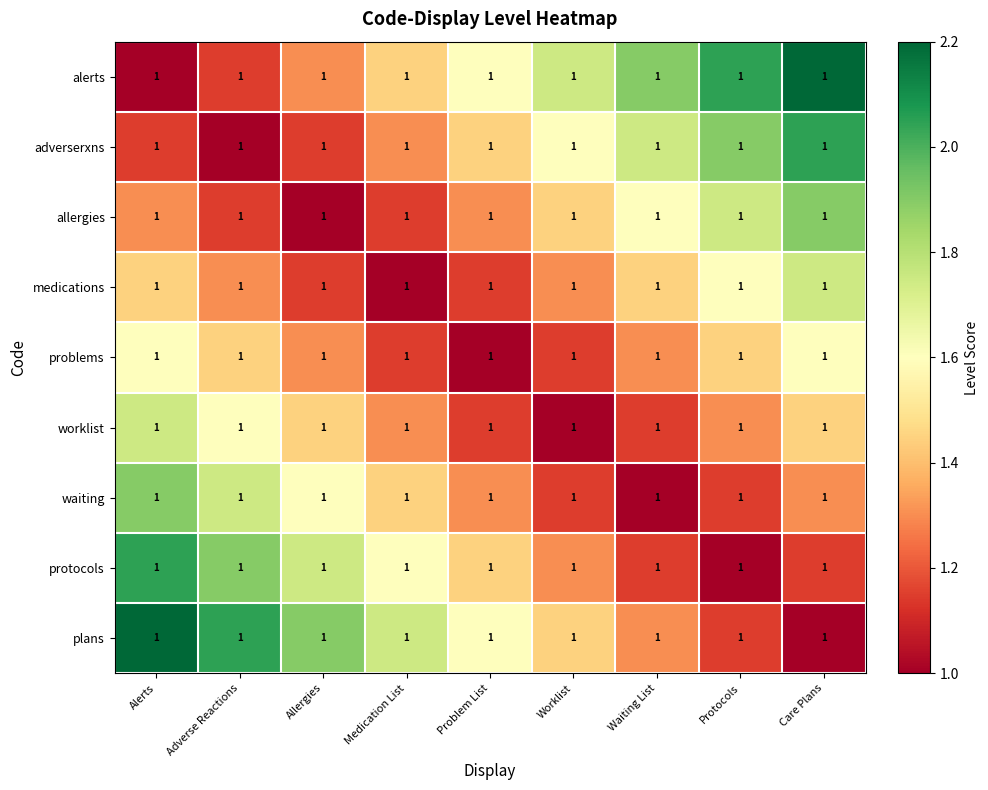

What is the difference between the second highest and minimum values in the medications series?

0.6